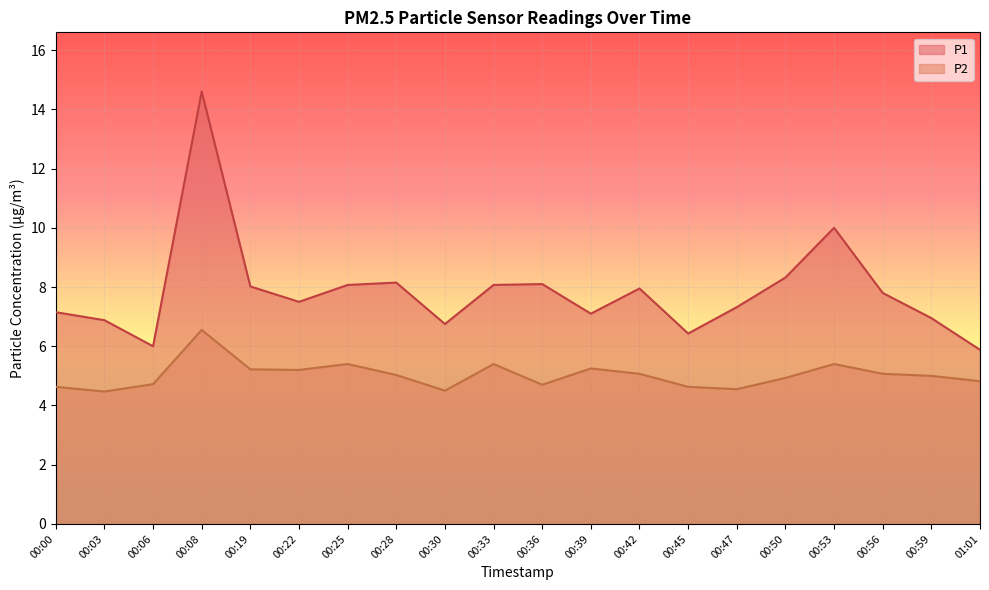

What is the label of the 10th point from the right?

00:36